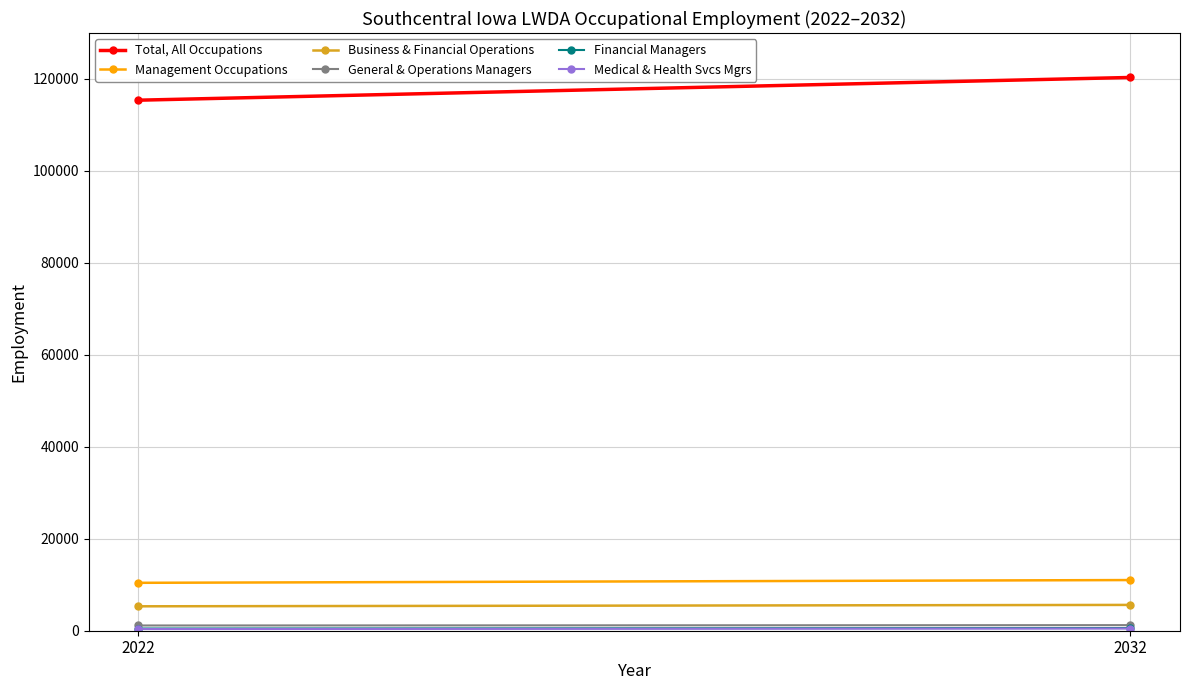

Reading left to right, transcribe all the data shown in this chart.

Total, All Occupations: 2022=115390	2032=120335
Management Occupations: 2022=10420	2032=11020
Business & Financial Operations: 2022=5310	2032=5615
General & Operations Managers: 2022=1140	2032=1215
Financial Managers: 2022=480	2032=575
Medical & Health Svcs Mgrs: 2022=365	2032=475